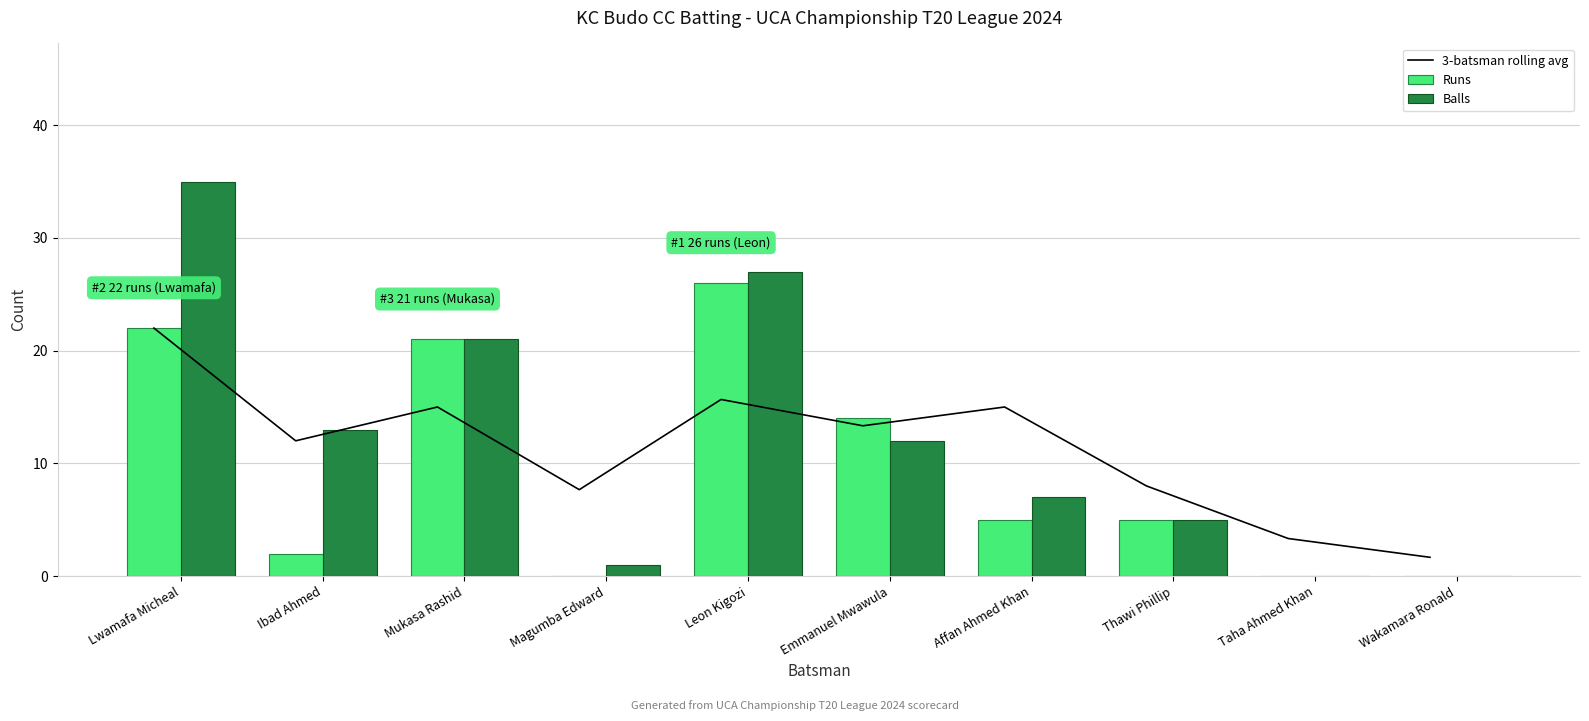

What is the difference between the Balls values at Taha Ahmed Khan and Thawi Phillip?

5